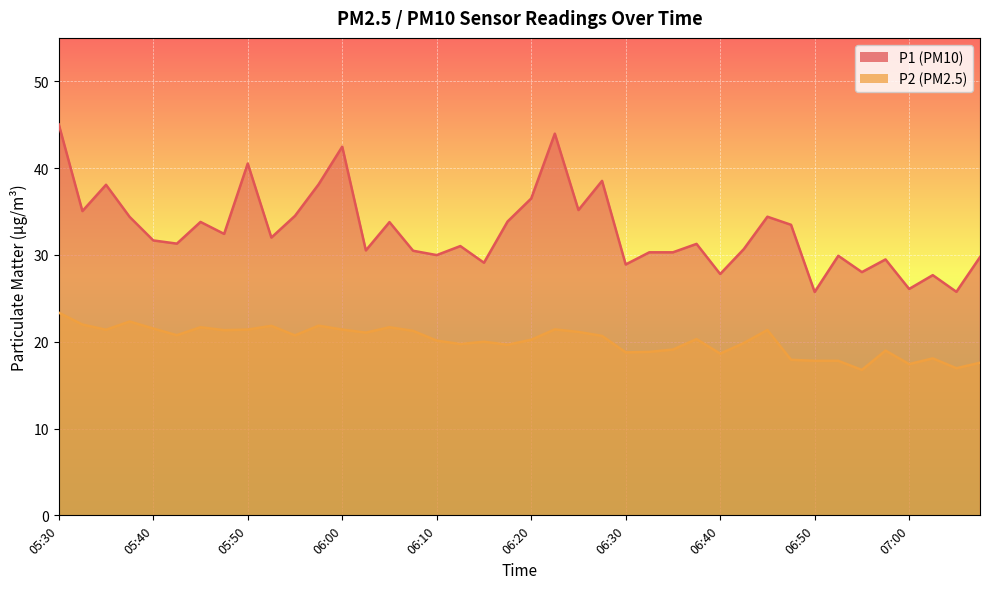

What is the label of the 7th point from the right?

06:53